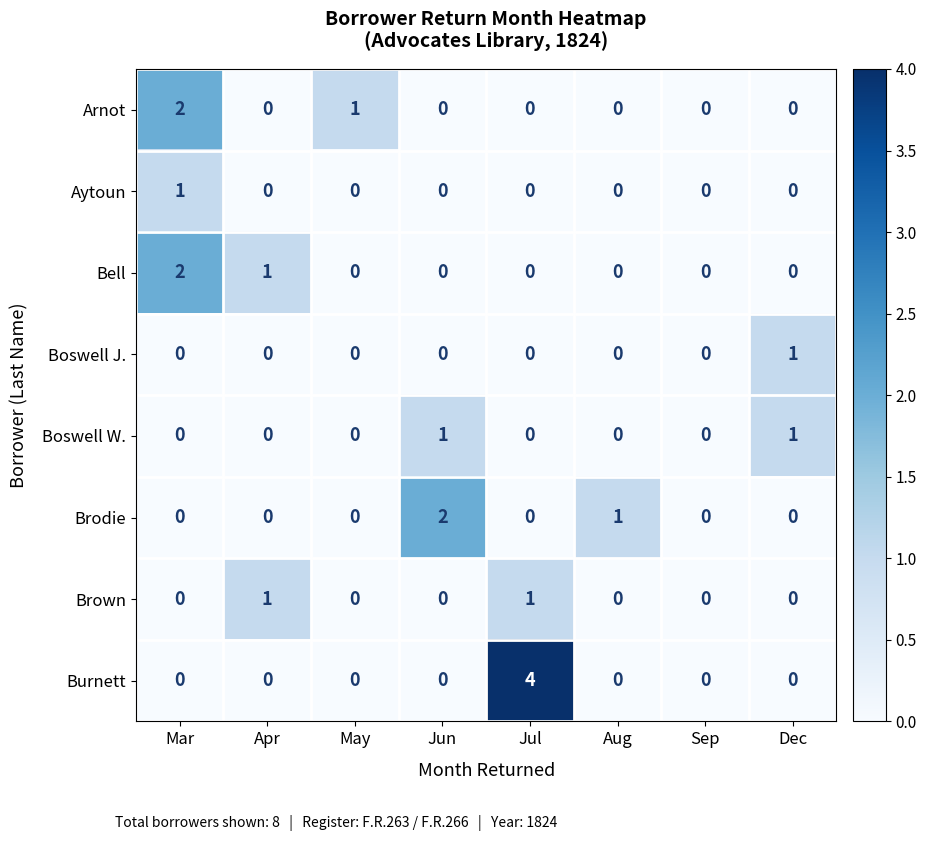

True or false: Brodie has a value of 3 at Jun.

False